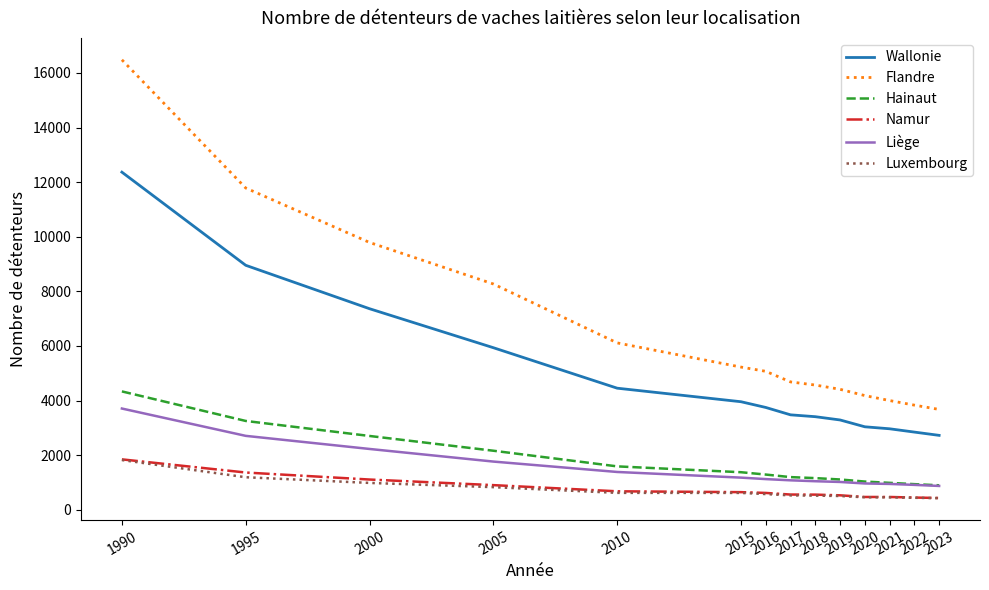

Which label corresponds to the largest value in the chart?

1990